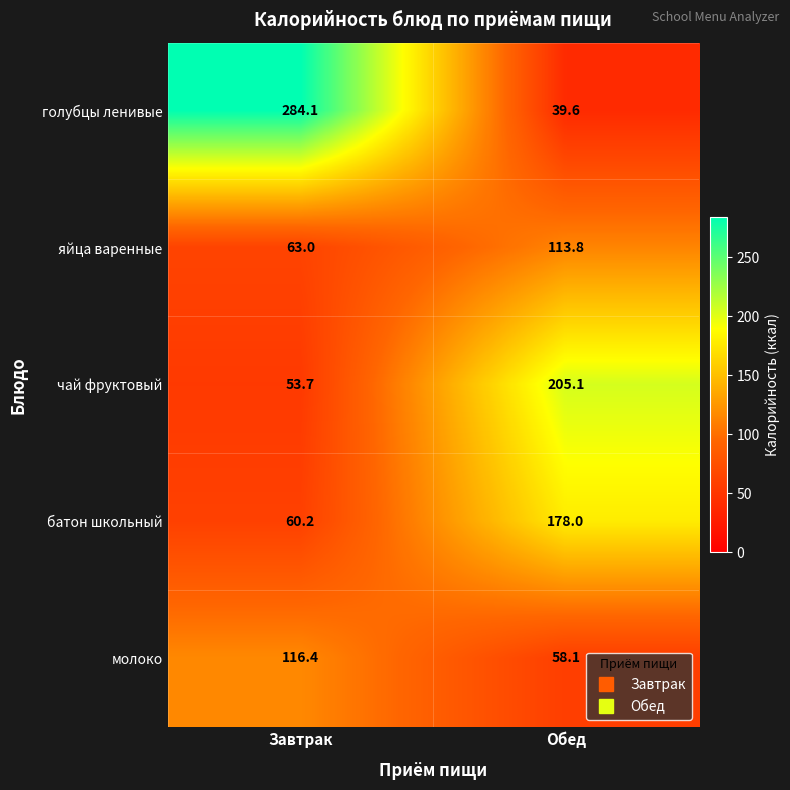

Rank the series at Завтрак from highest to lowest value.

голубцы ленивые, молоко, яйца варенные, батон школьный, чай фруктовый